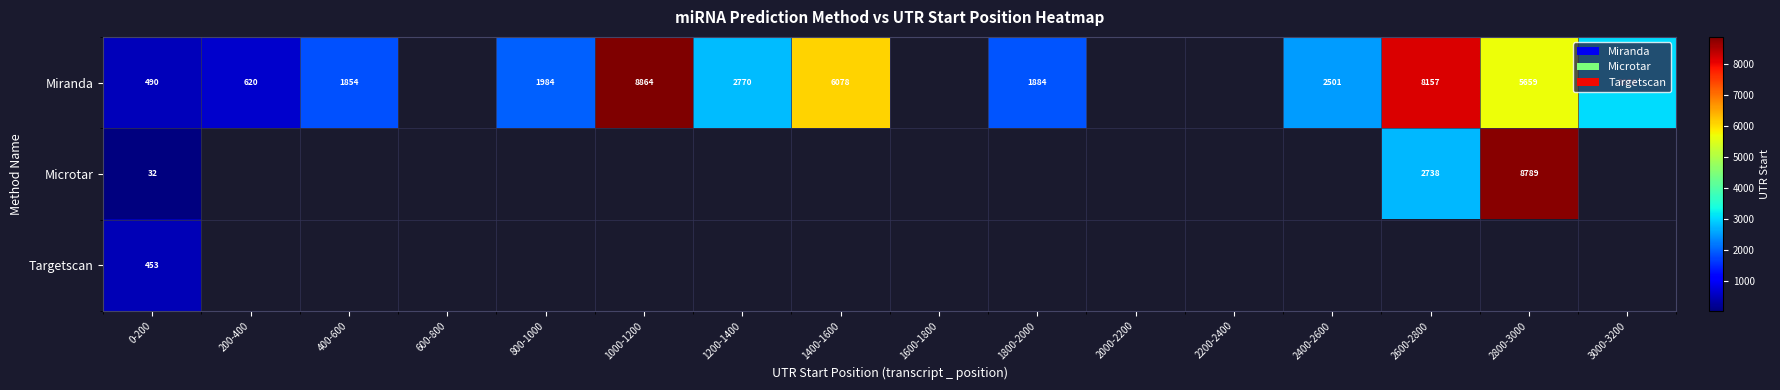

Is it true that Miranda equals 8864 at 1000-1200?

True